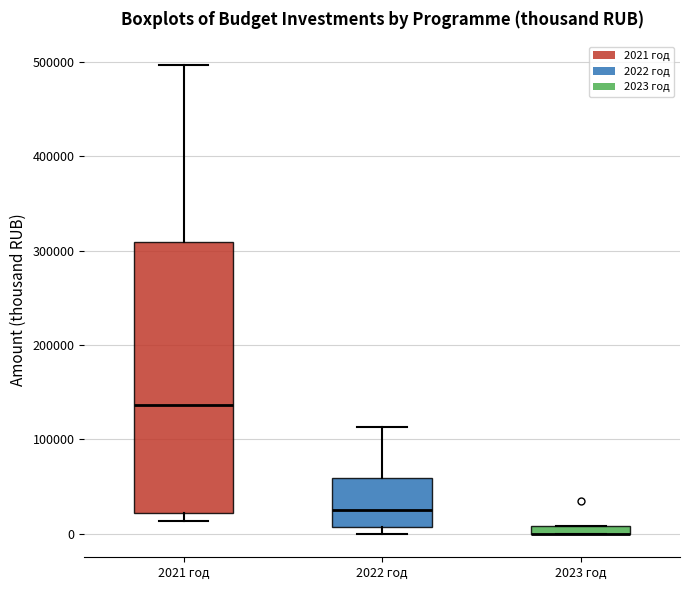

Where does the median line of the box for 2021 год sit on the y-axis? The values are not printed on the chart, so give them approximately, as read against the axis.

140000